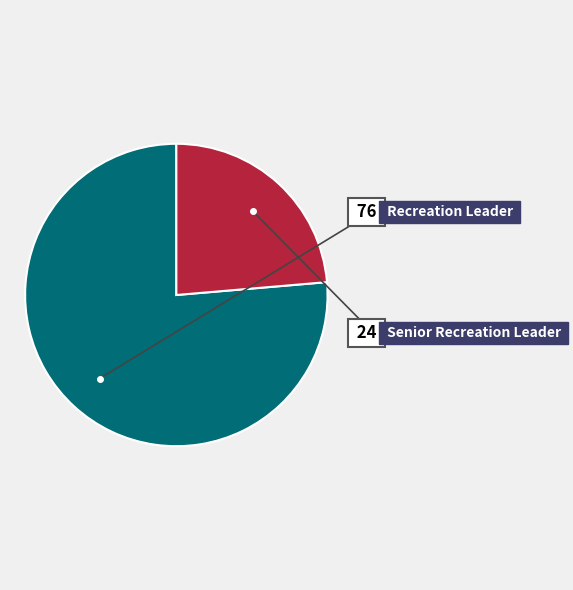

Approximately how many times larger is the value at Senior Recreation Leader compared to Recreation Leader?

0.3